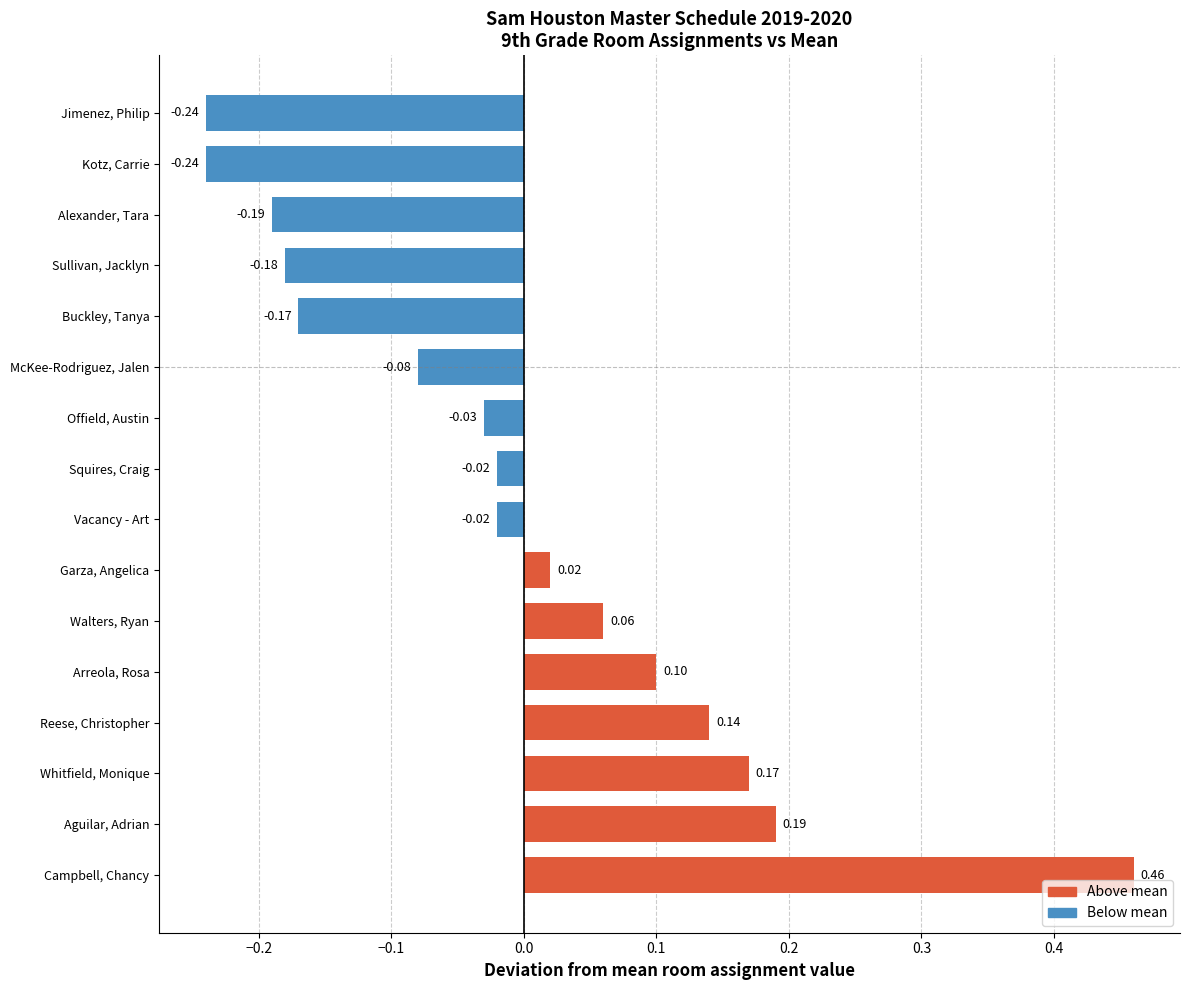

What is the difference between the second highest and second lowest values?

0.4